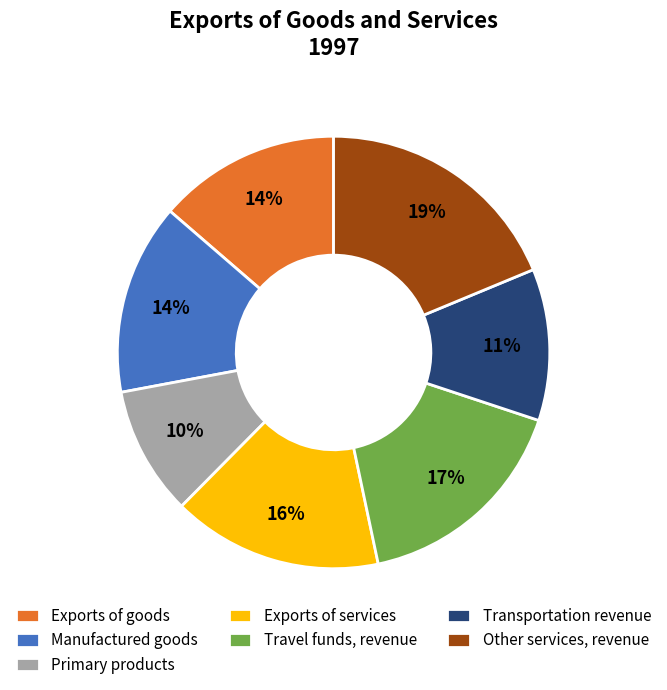

Which slice is the largest?

Other services, revenue